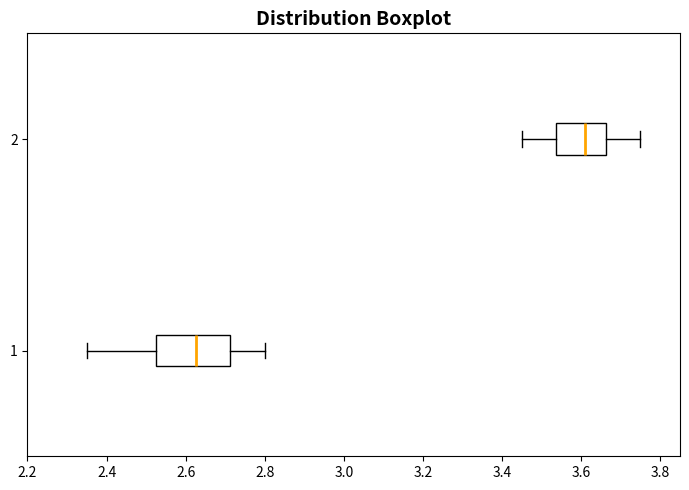

Reading bottom to top, transcribe this box plot: for each box, give where its median line is, the range the box spans, and where its two whiskers end, as read against the x-axis. The values are not printed on the chart, so give them approximately, as read against the axis.

1: median 2.62, box 2.52 to 2.72, whiskers 2.36 to 2.80
2: median 3.62, box 3.54 to 3.66, whiskers 3.46 to 3.76